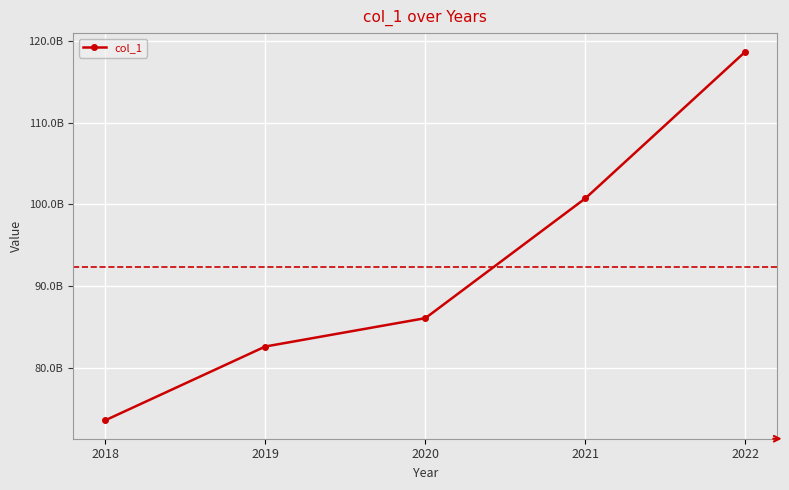

Reading left to right, list all the values displayed in this chart.

73566309756	82600696924	86072783097	100744202036	118716810050